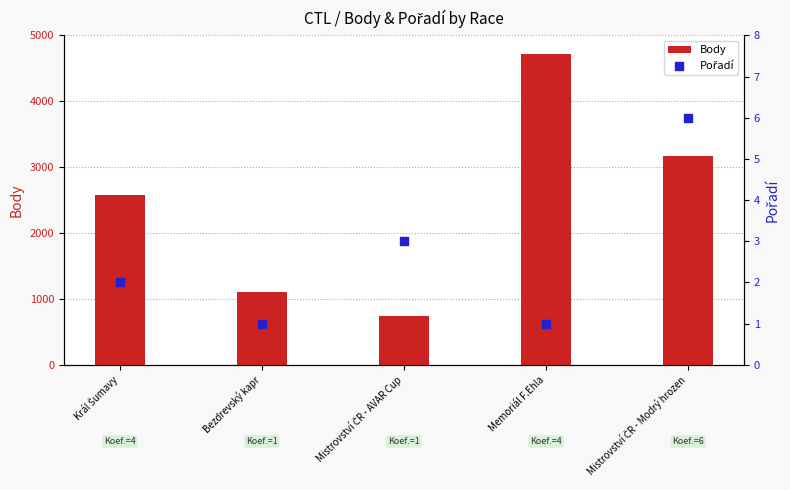

What is the total value across all series at Král Šumavy?

2582